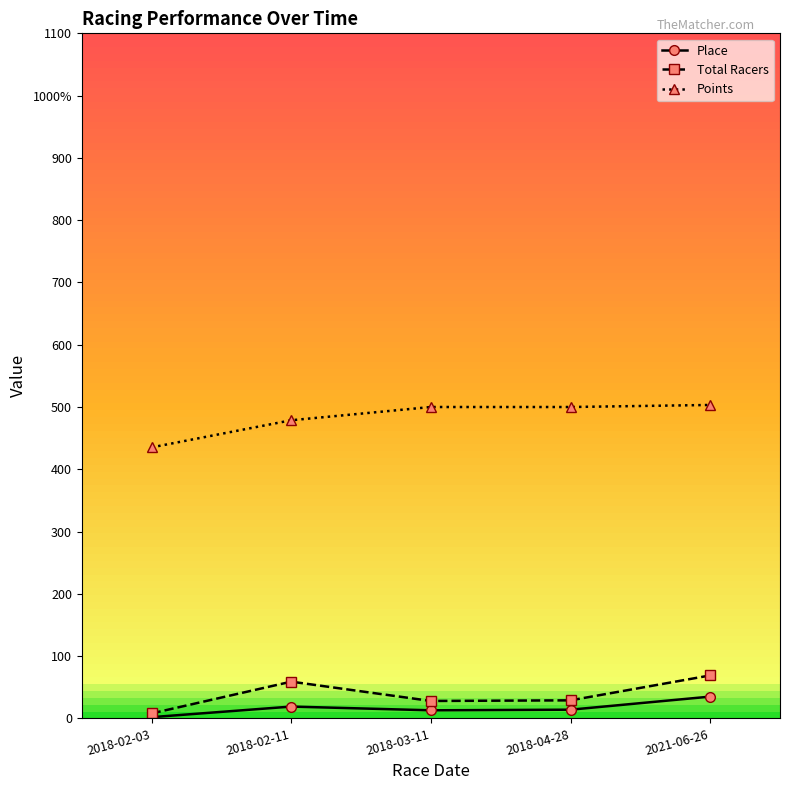

True or false: Total Racers has a value of 44.5 at 2021-06-26.

False